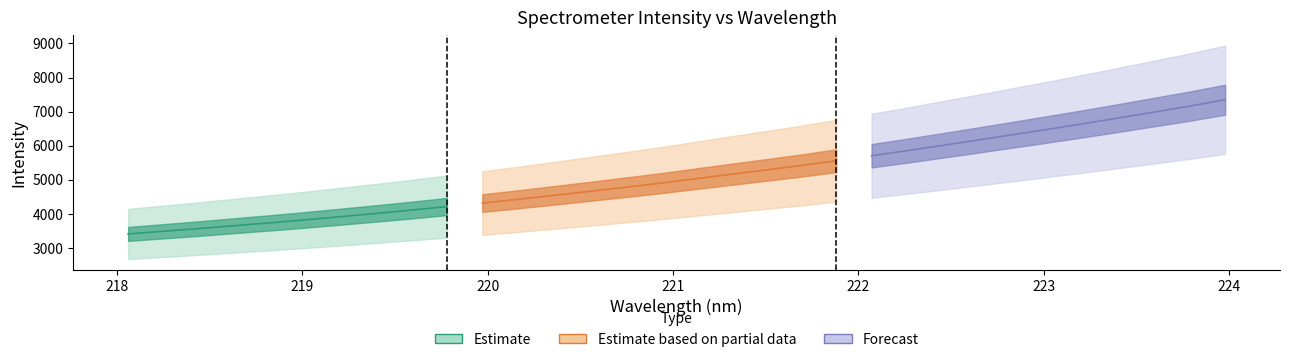

Reading right to left, transcribe all the data shown in this chart.

wavelength: 224.0	223.8	223.6	223.4	223.2	223.0	222.8	222.6	222.5	222.3	222.1	221.9	221.7	221.5	221.3	221.1	220.9	220.7	220.5	220.4	220.2	220.0	219.8	219.6	219.4	219.2	219.0	218.8	218.6	218.4	218.3	218.1
intensity: 7349.4	7161.9	6988.4	6816.6	6647.0	6484.2	6324.0	6164.5	6008.3	5853.5	5706.1	5560.4	5416.0	5286.9	5157.4	5027.4	4895.6	4775.7	4657.0	4541.0	4426.7	4317.0	4215.0	4111.3	4013.7	3918.0	3824.9	3736.3	3654.0	3568.5	3490.3	3411.9